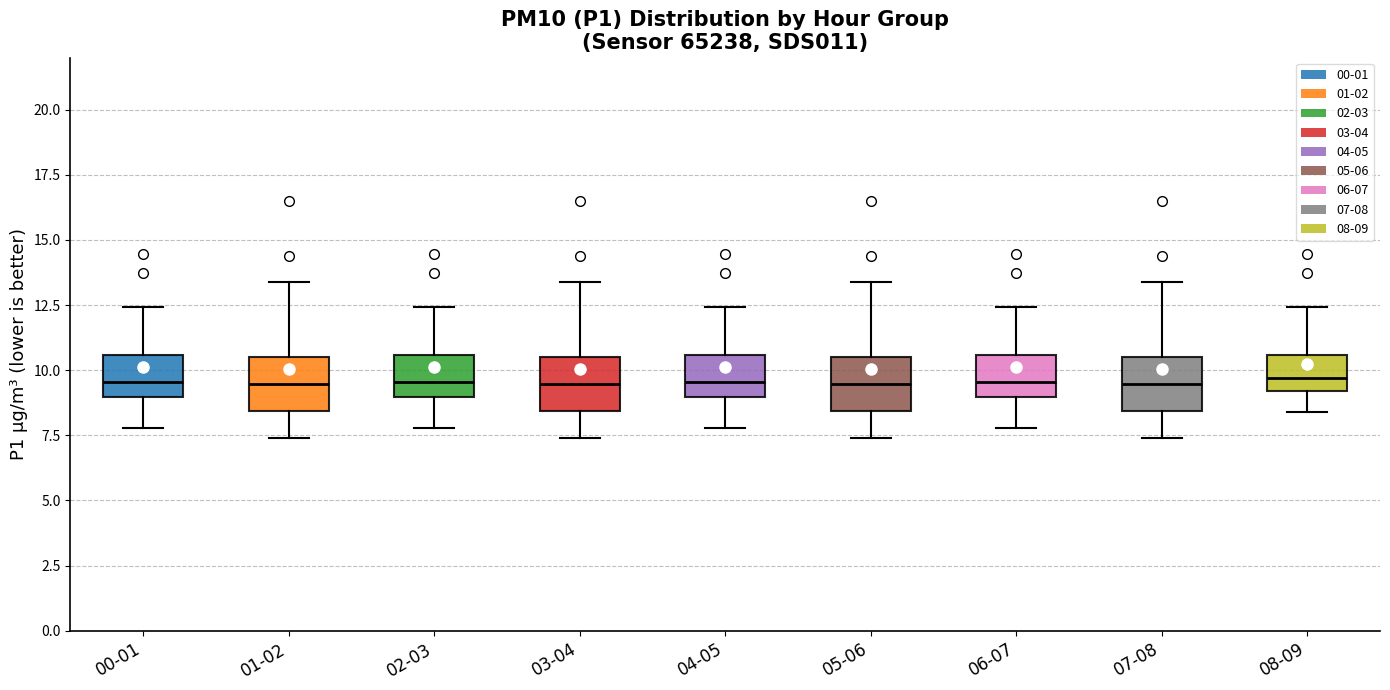

Where does the median line of the box for 02-03 sit on the y-axis? The values are not printed on the chart, so give them approximately, as read against the axis.

9.5